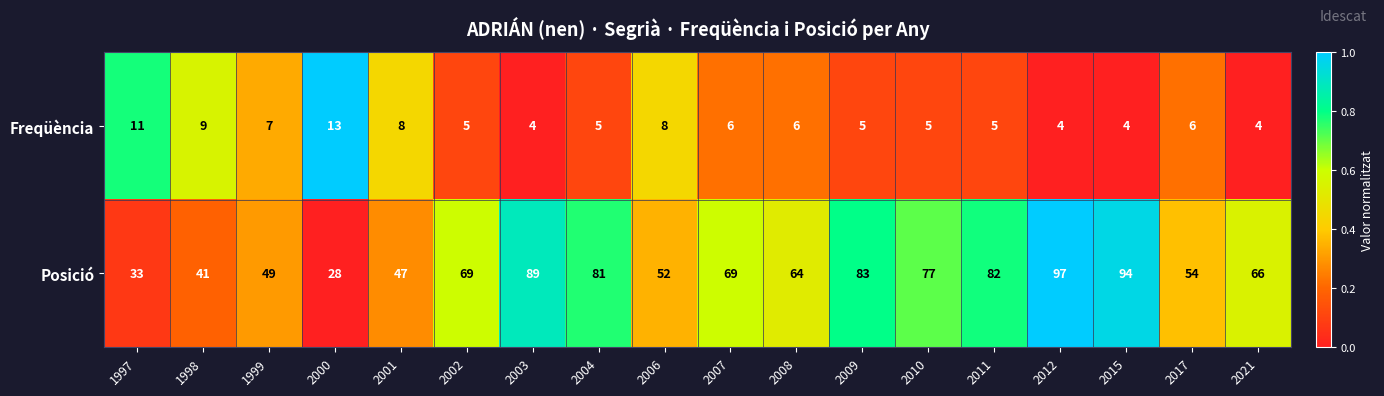

Which series changed the most between 2003 and 2012?

Posició